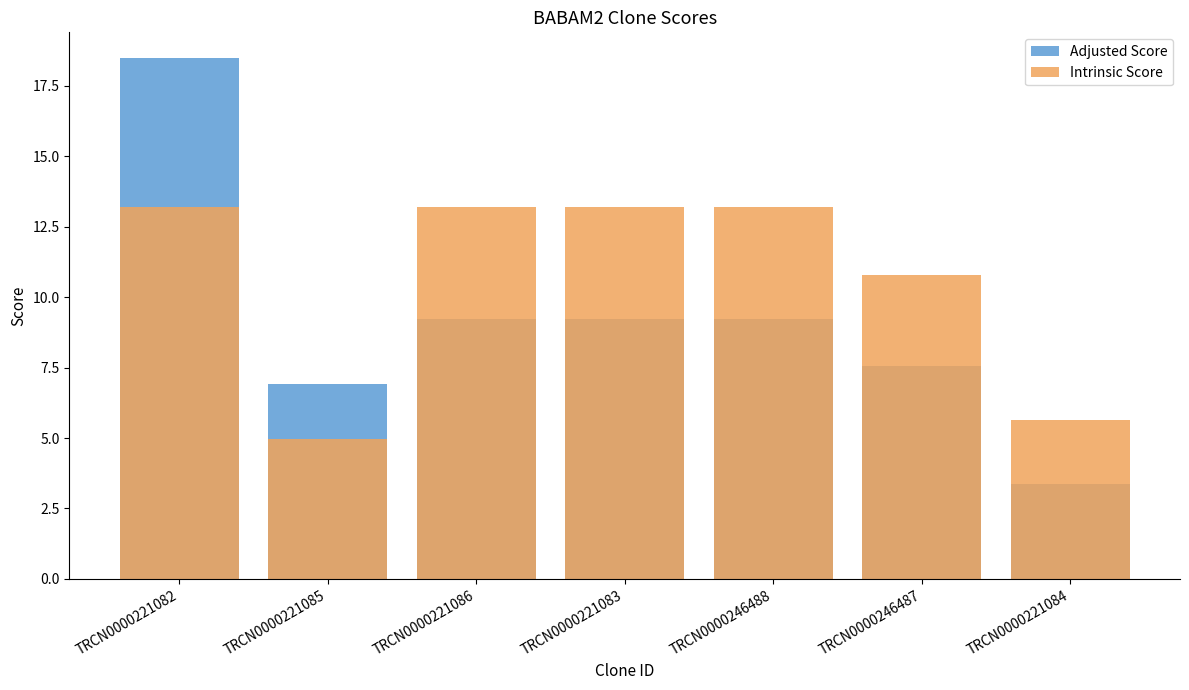

Where is Adjusted Score nearest to the value 10?

TRCN0000221086